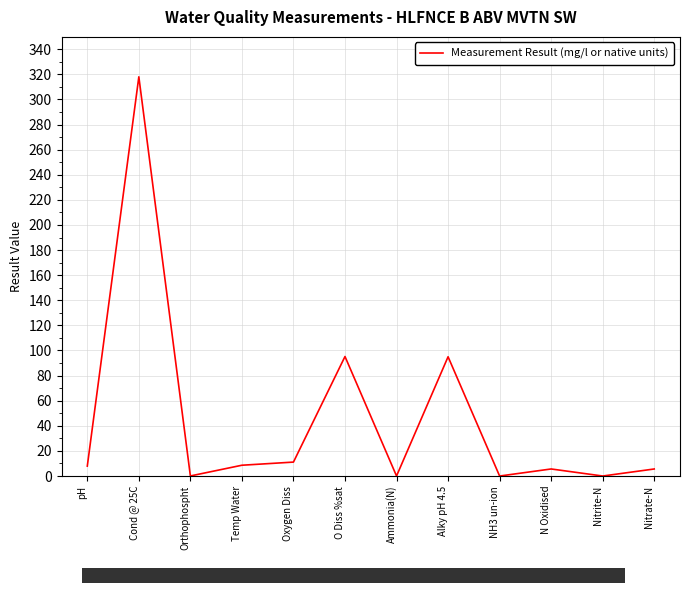

What is the difference between the maximum and minimum values?

318.0